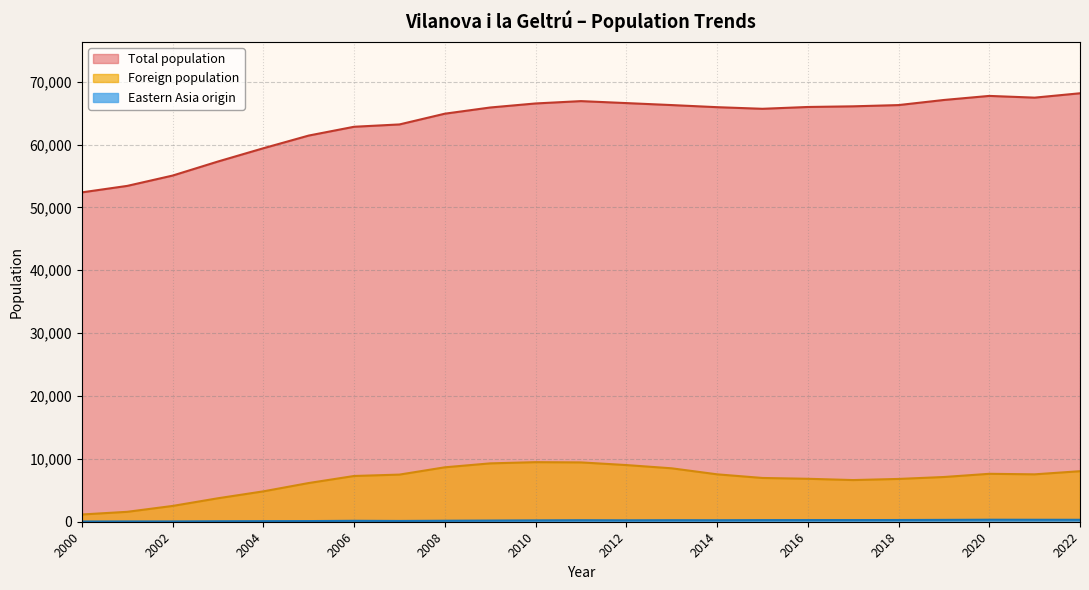

True or false: Eastern Asia origin and Foreign population cross at least once.

False